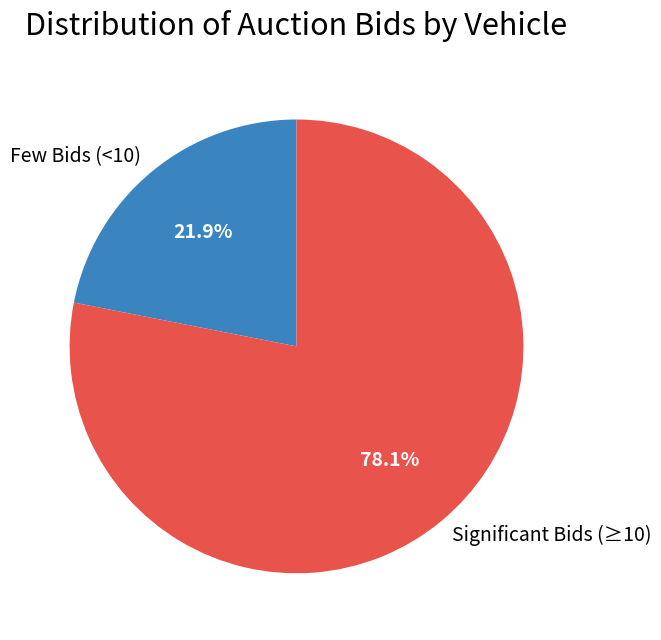

What portion of the pie excludes Significant Bids (≥10)?

21.9%